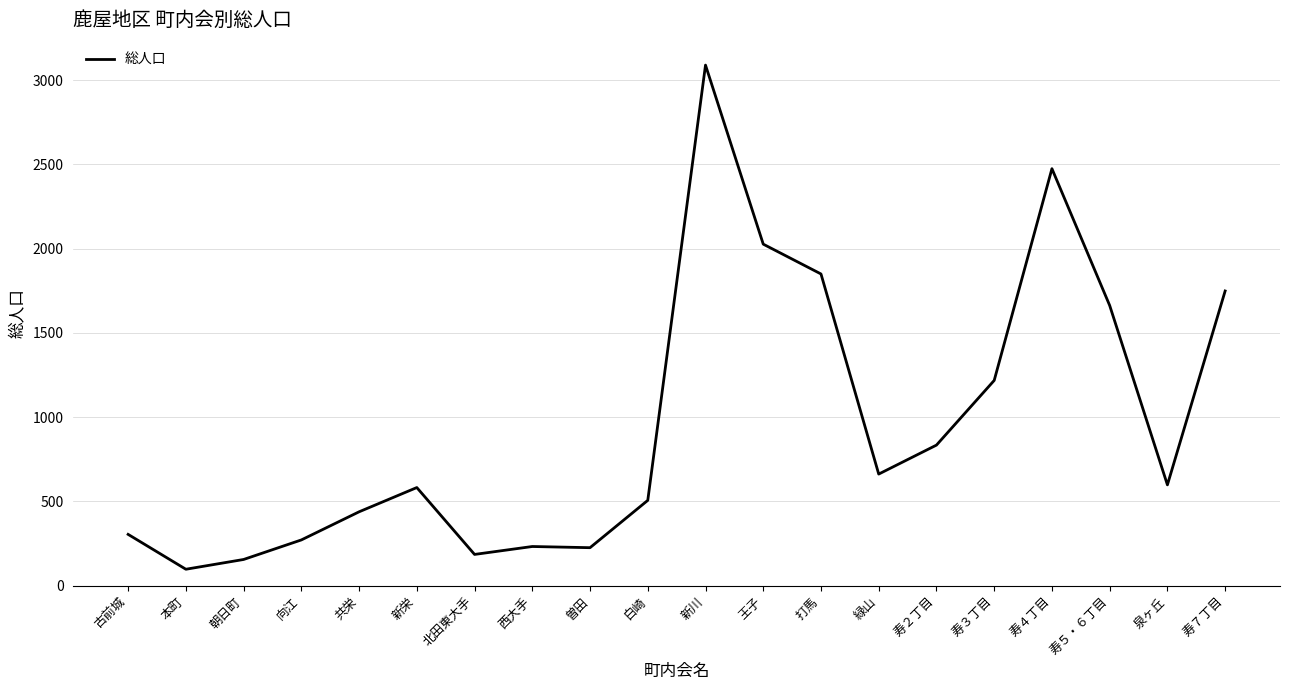

True or false: the data shows 567 at 寿７丁目.

False